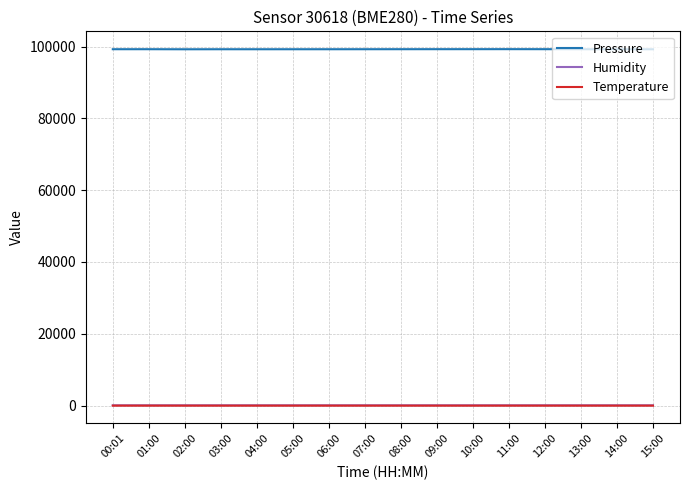

What is the minimum value shown in the chart?

-1.7